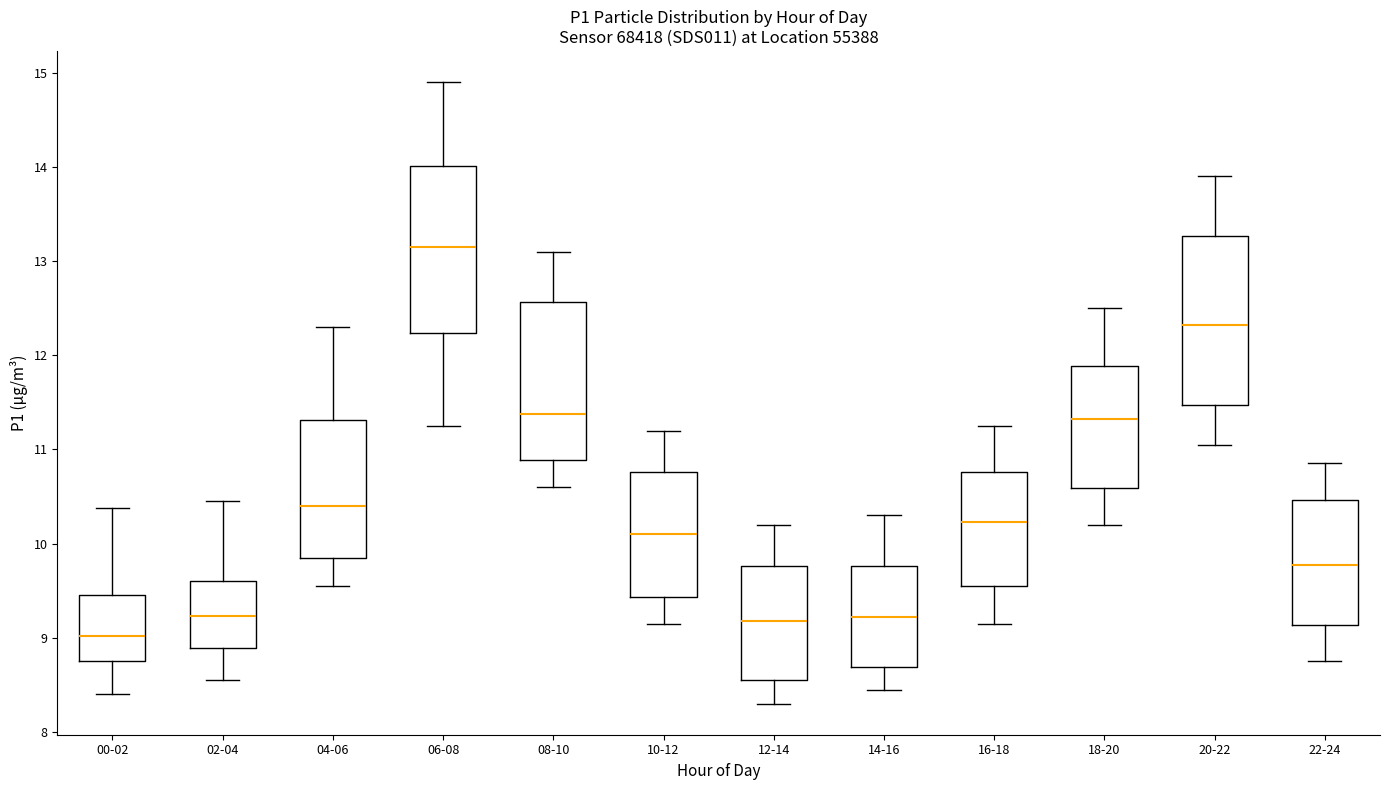

Which box's median line is the lowest?

00-02